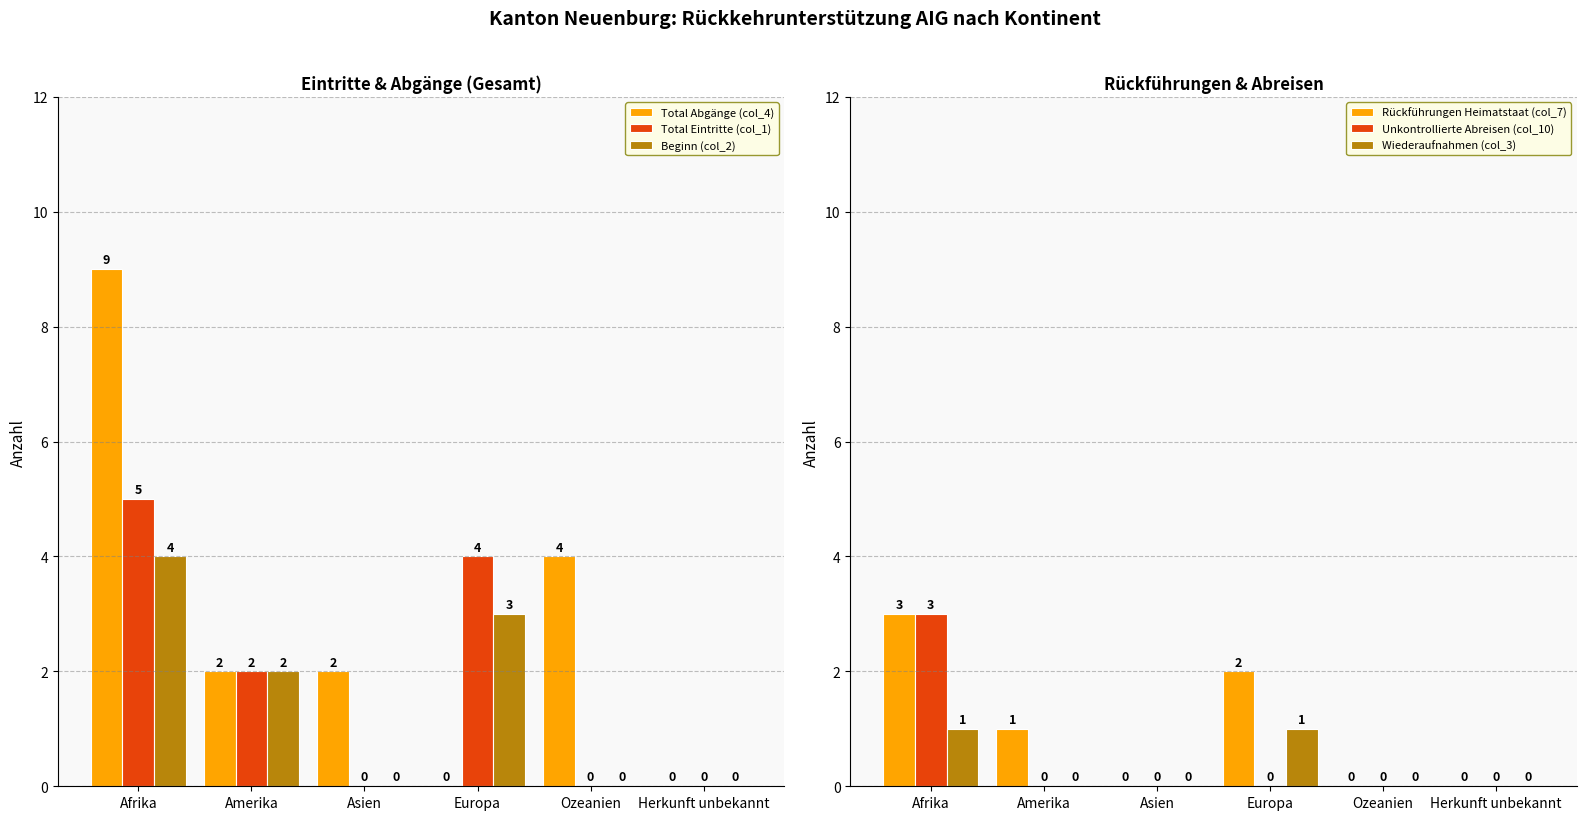

Where is Rückführungen Heimatstaat (col_7) nearest to the value 1?

Amerika